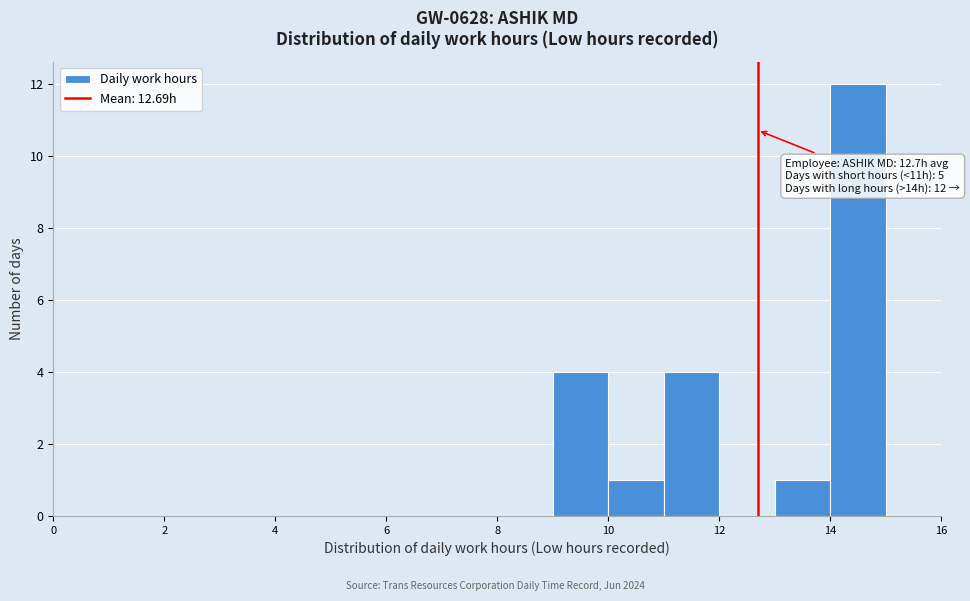

Over which range of the x-axis is the bar tallest?

14 to 15